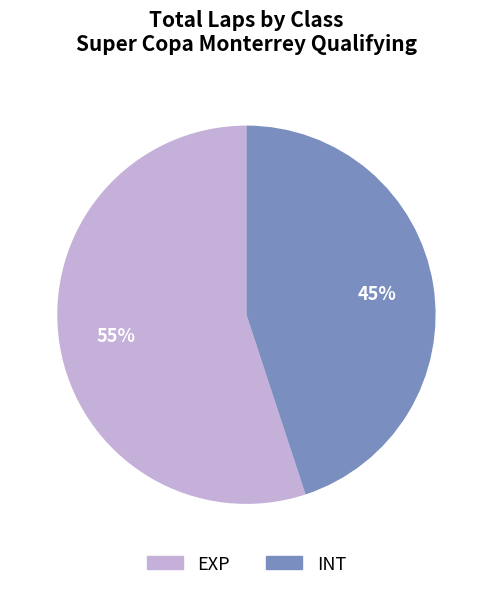

How many segments does this pie chart have?

2